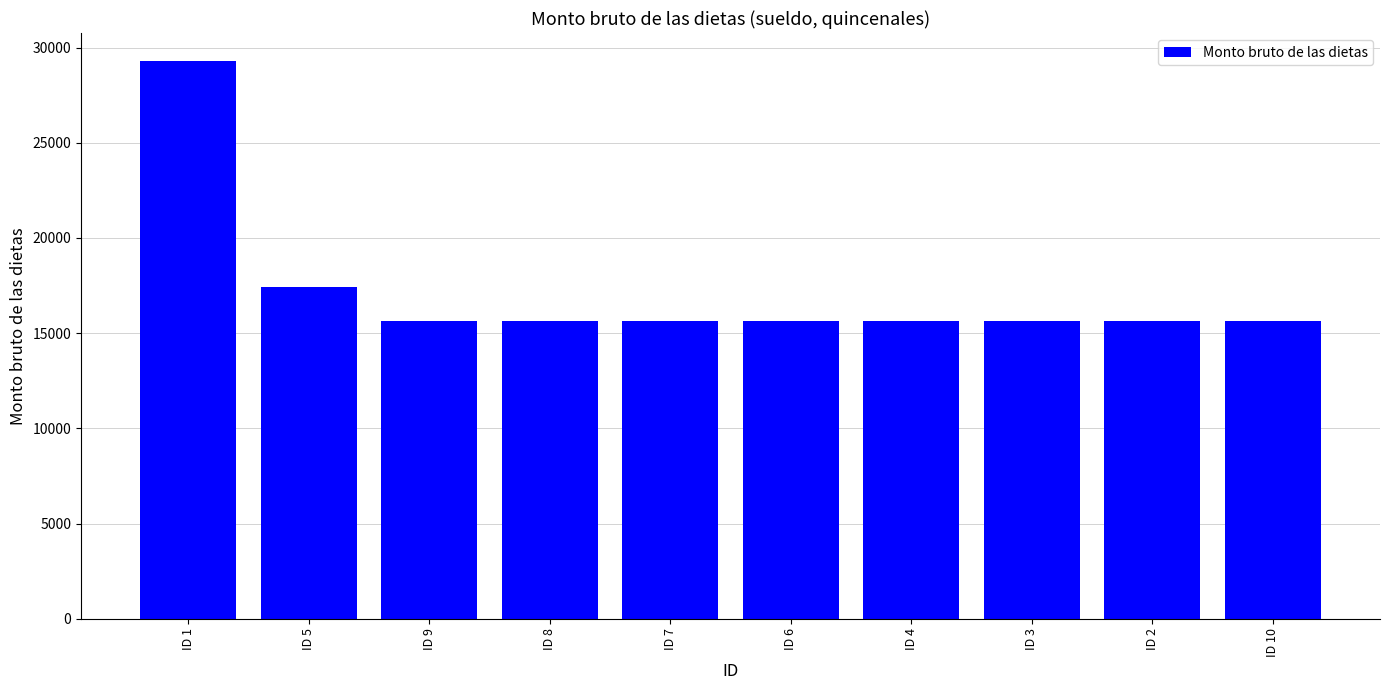

What position from the right is ID 7?

6